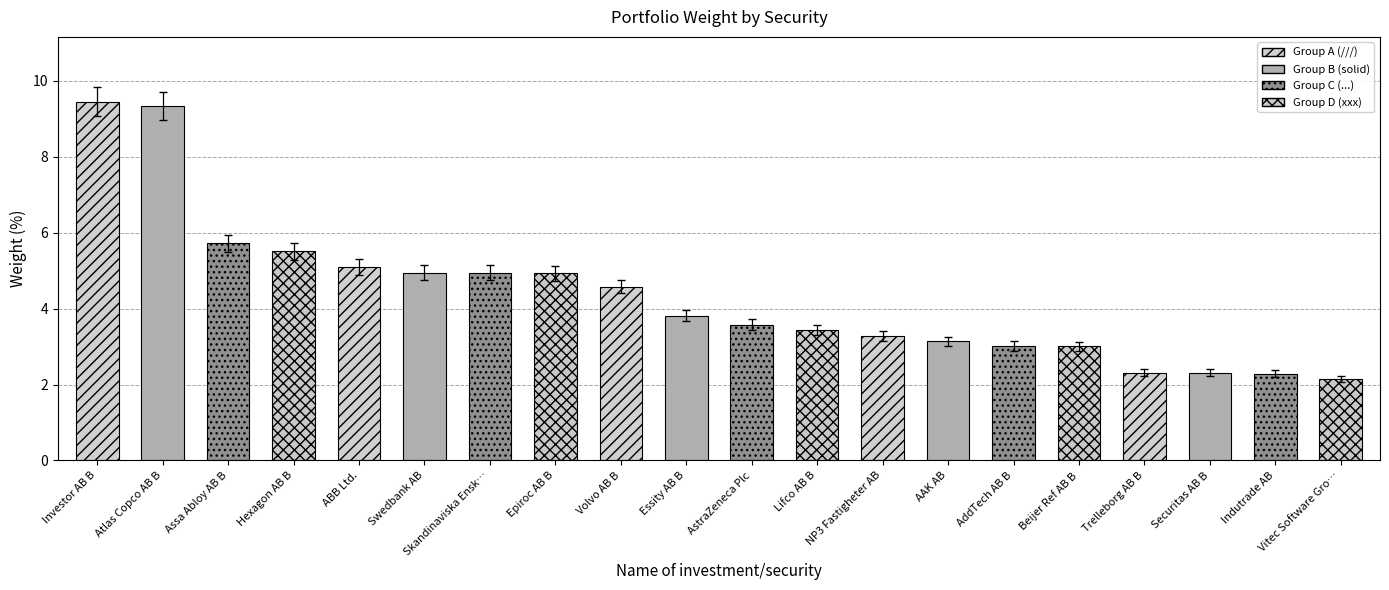

At which label does the data first exceed 3?

Investor AB B